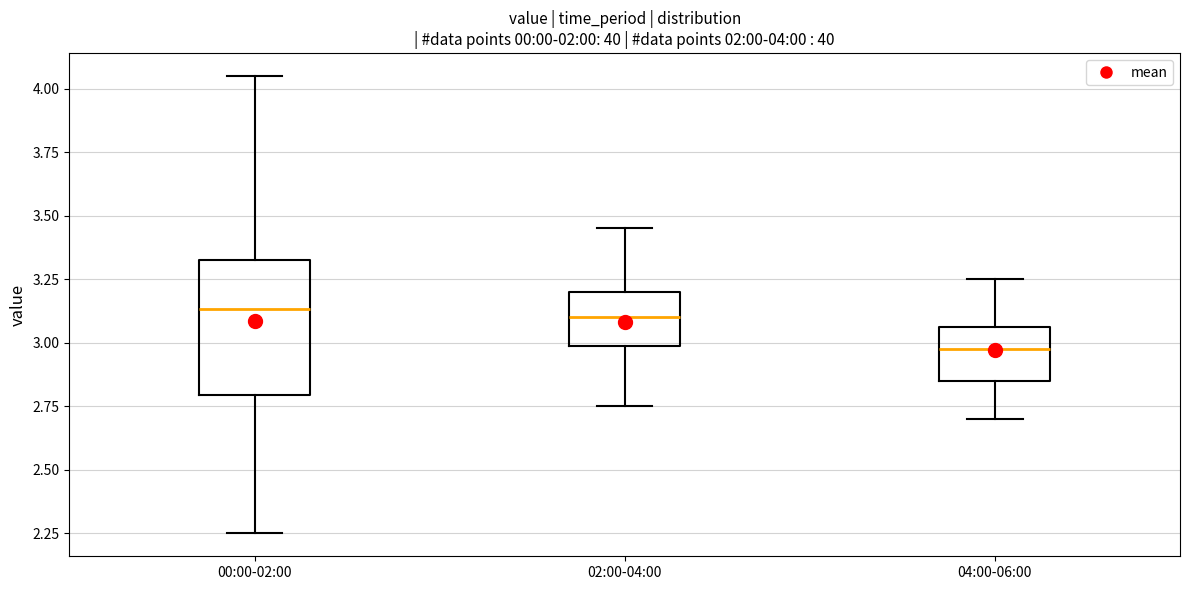

Which box has the lowest median line?

04:00-06:00